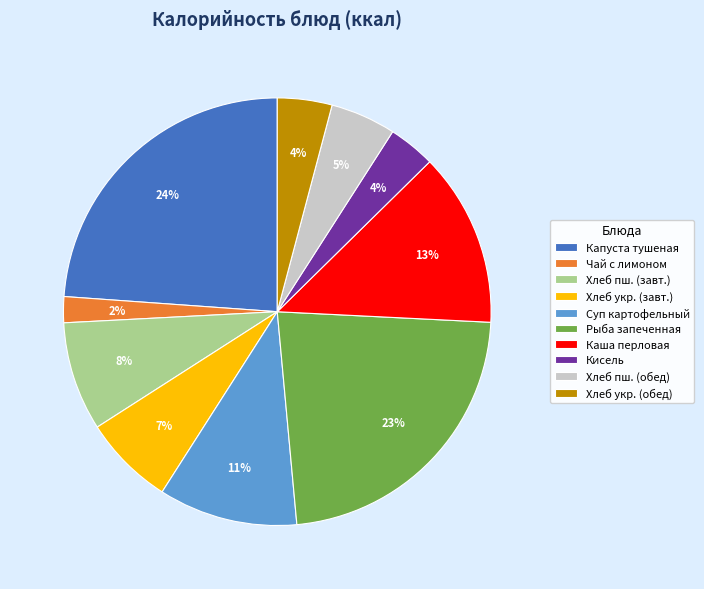

Does Рыба запеченная represent more than half of the total?

No